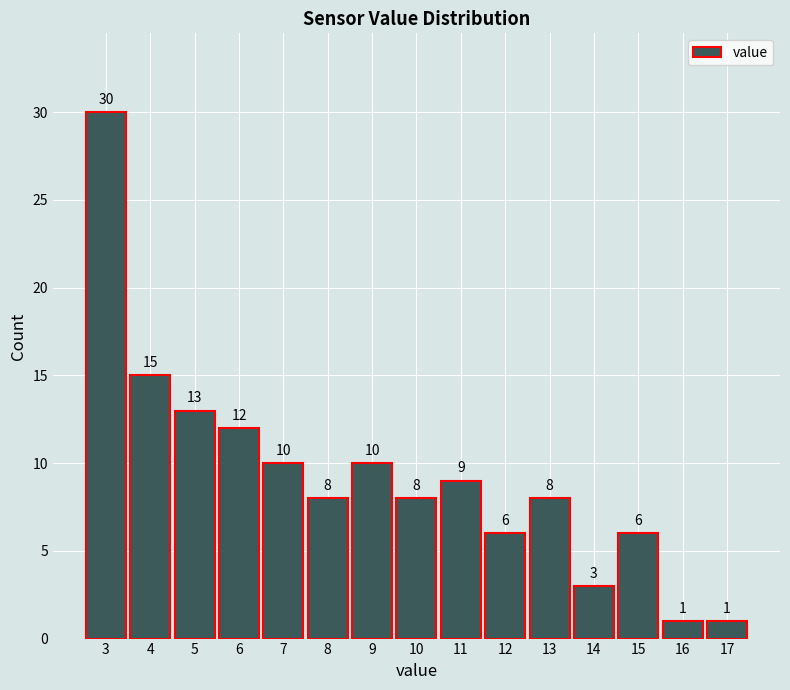

Reading right to left, list all the values displayed in this chart.

1	1	6	3	8	6	9	8	10	8	10	12	13	15	30